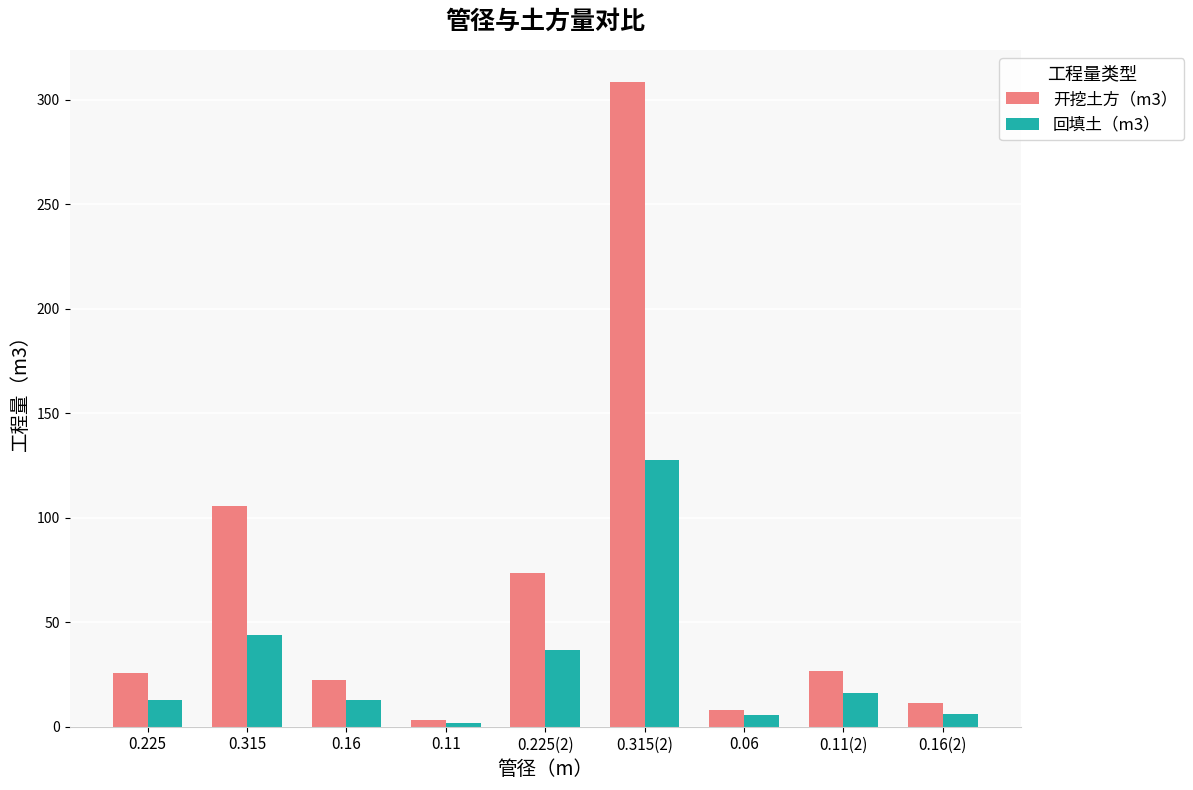

Rank the series by their maximum value, from highest to lowest.

开挖土方（m3）, 回填土（m3）